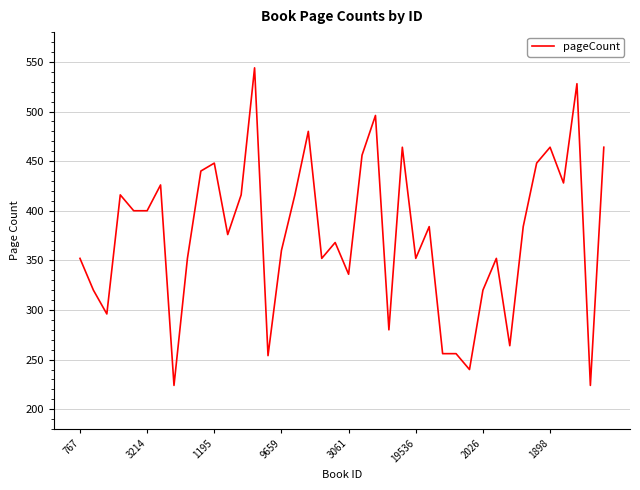

What is the greatest value displayed?

544